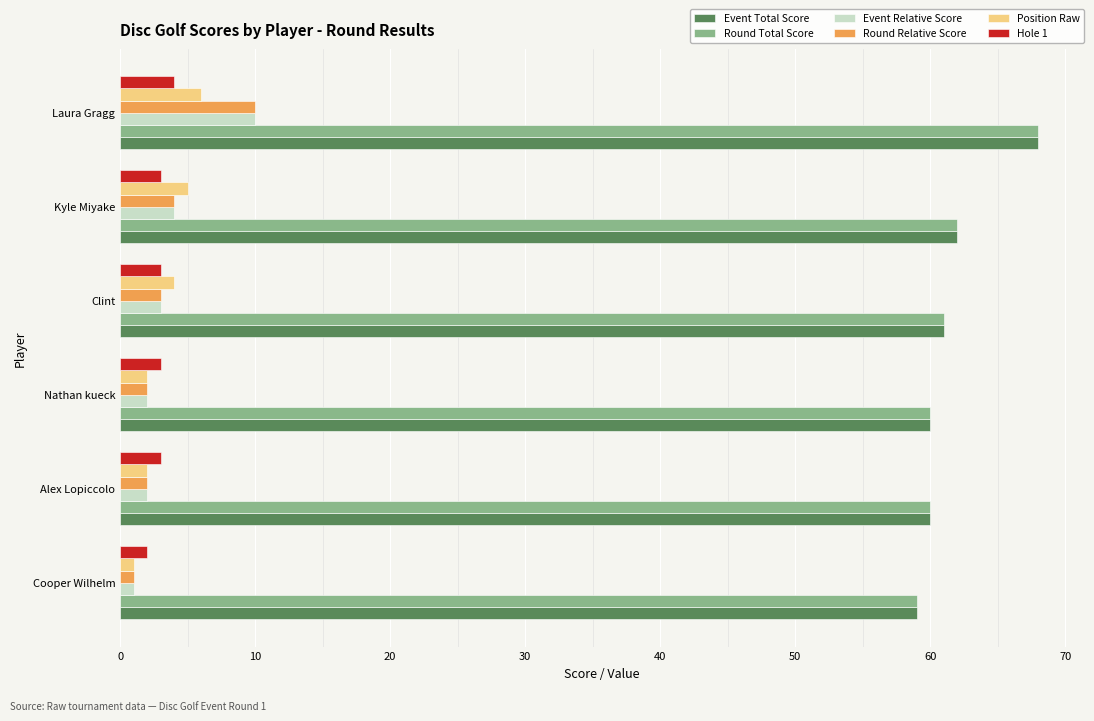

True or false: Round Relative Score has a value of 3 at Clint.

True